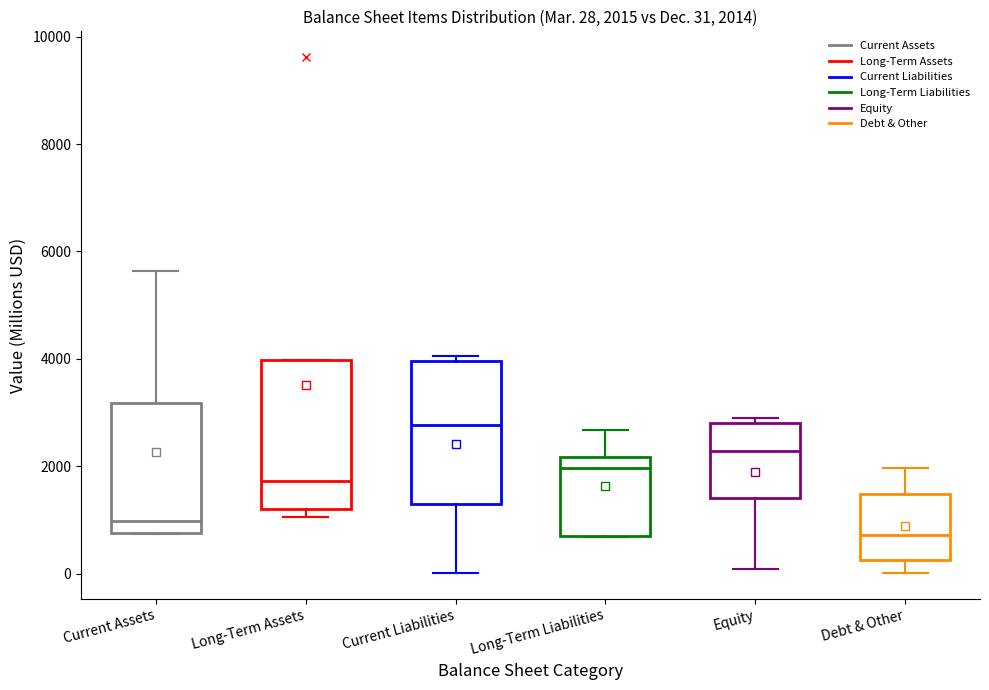

Which box has the lowest median line?

Debt & Other